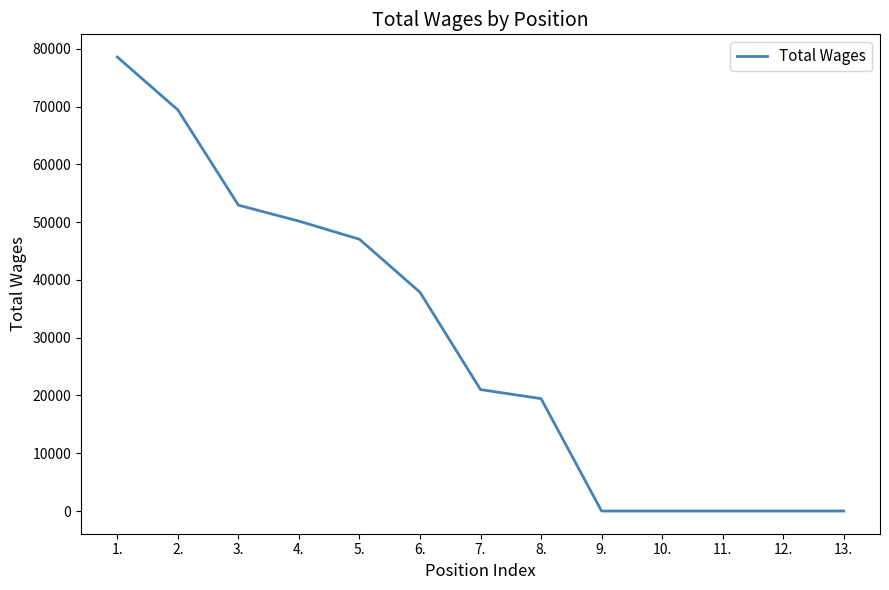

Where does the data first go above 21023?

1.